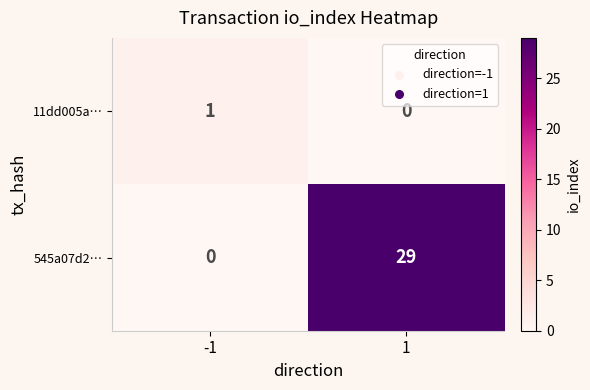

Which series changed the most between -1 and 1?

545a07d2…